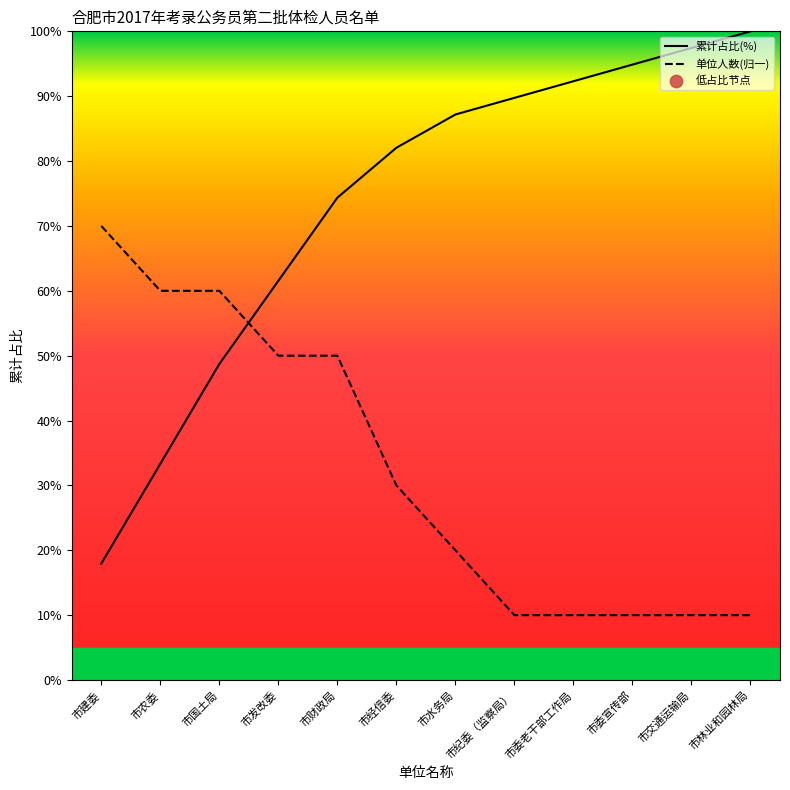

What position from the right is 市建委?

12